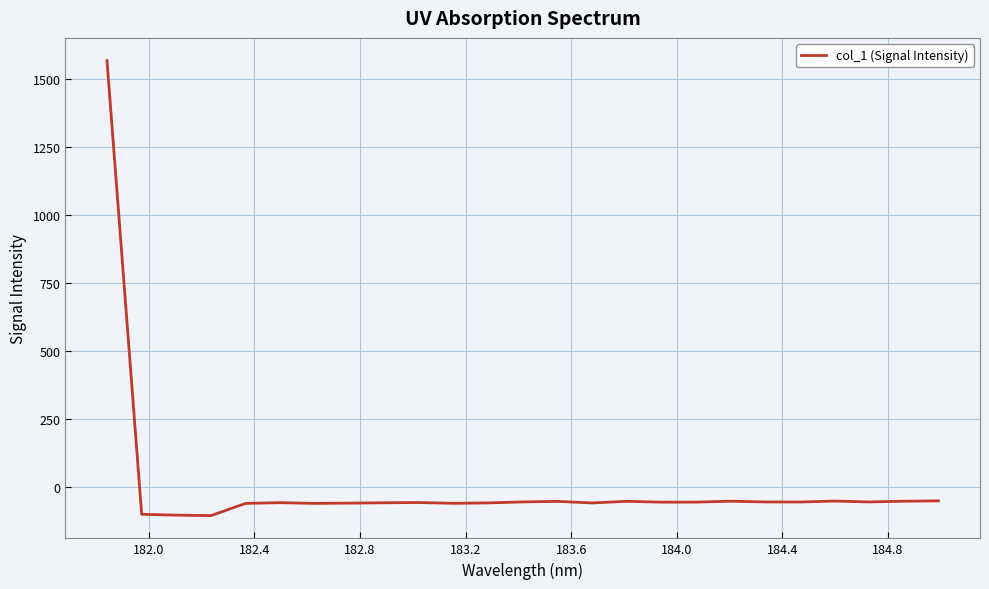

What is the difference between the maximum and minimum values?

1671.5